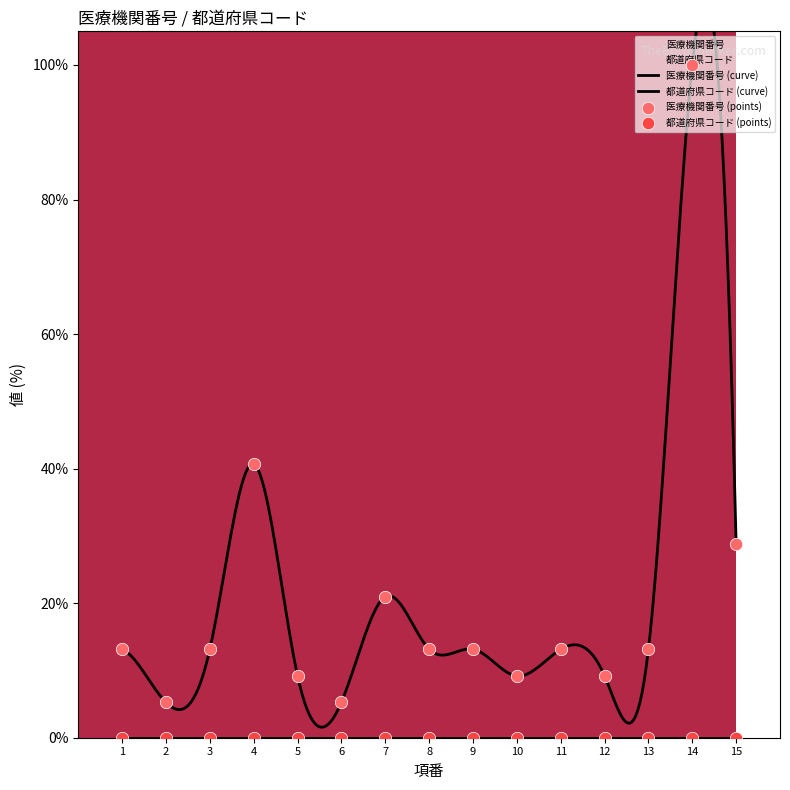

Approximately how many times larger is the value at 4 compared to 2?

7.7